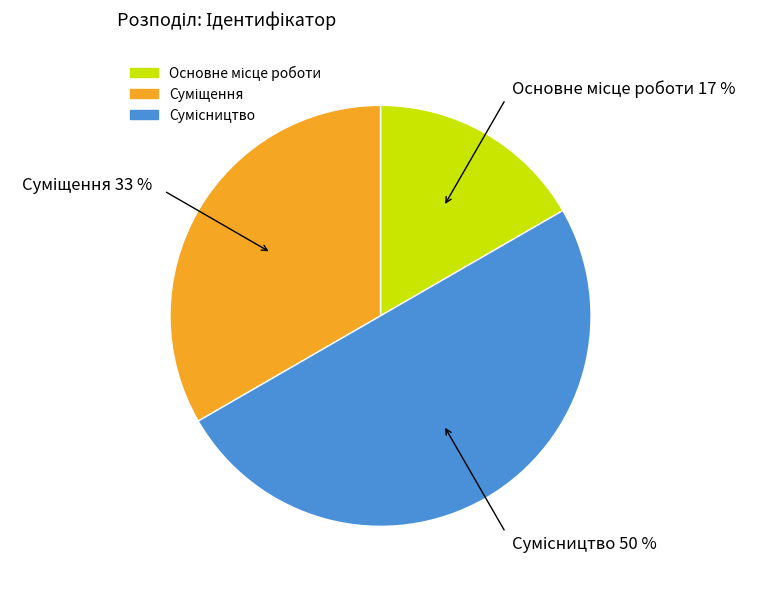

Rank the categories by value from lowest to highest.

Основне місце роботи, Суміщення, Сумісництво